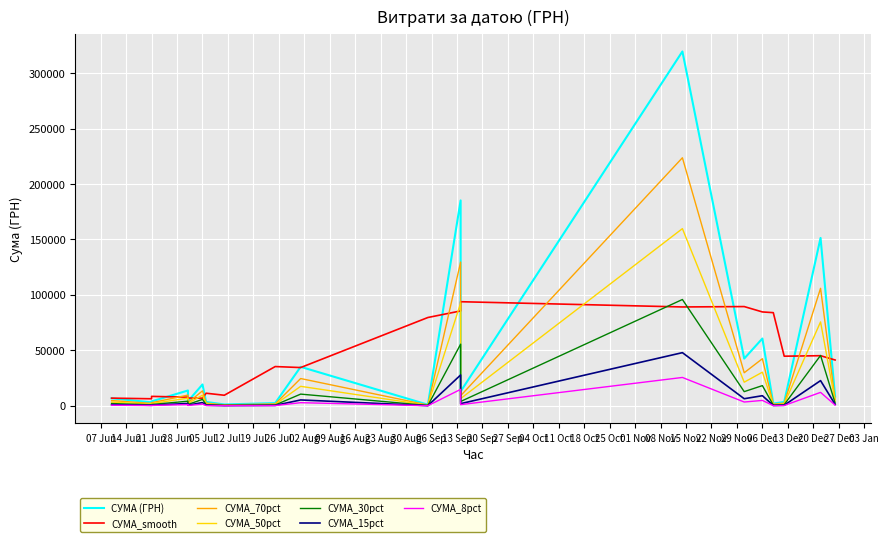

Read the value at 25.07.2016.

2450.0